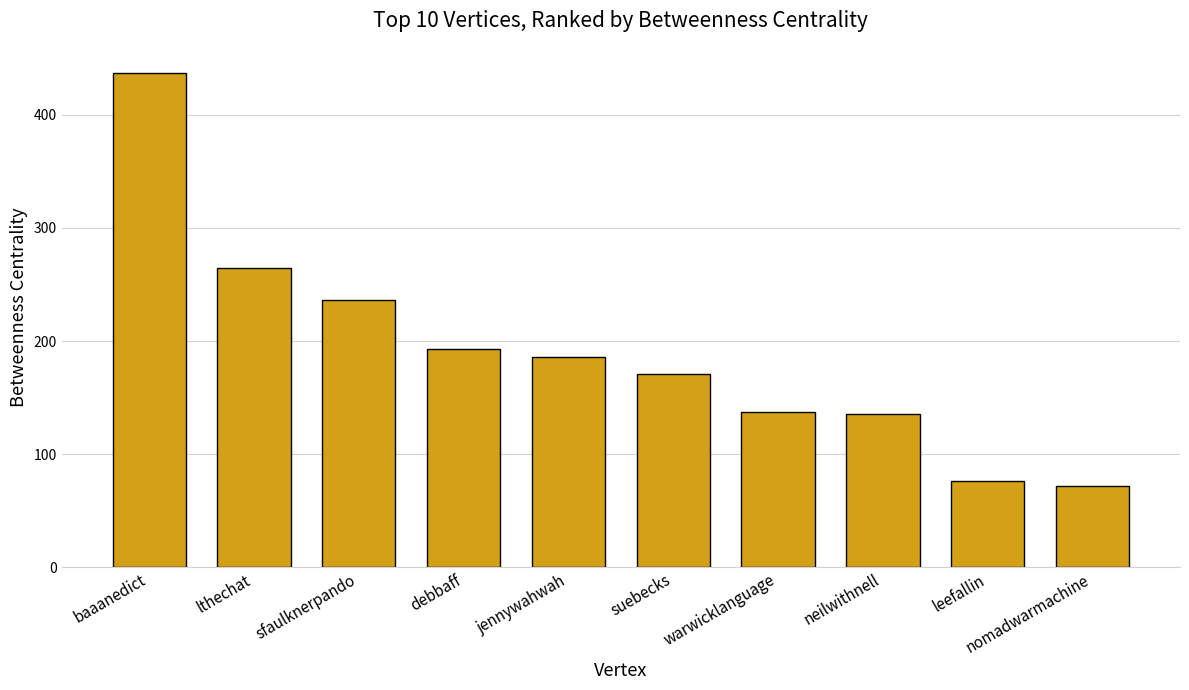

The chart shows a value of 170.7 at suebecks. True or false?

True